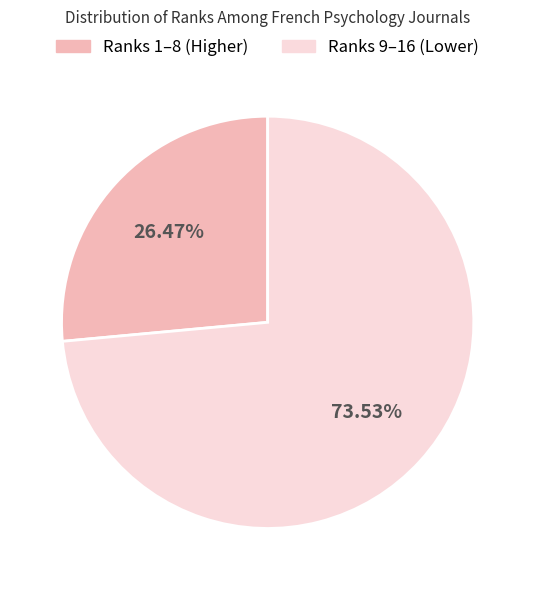

Is there a majority slice in this chart?

Yes